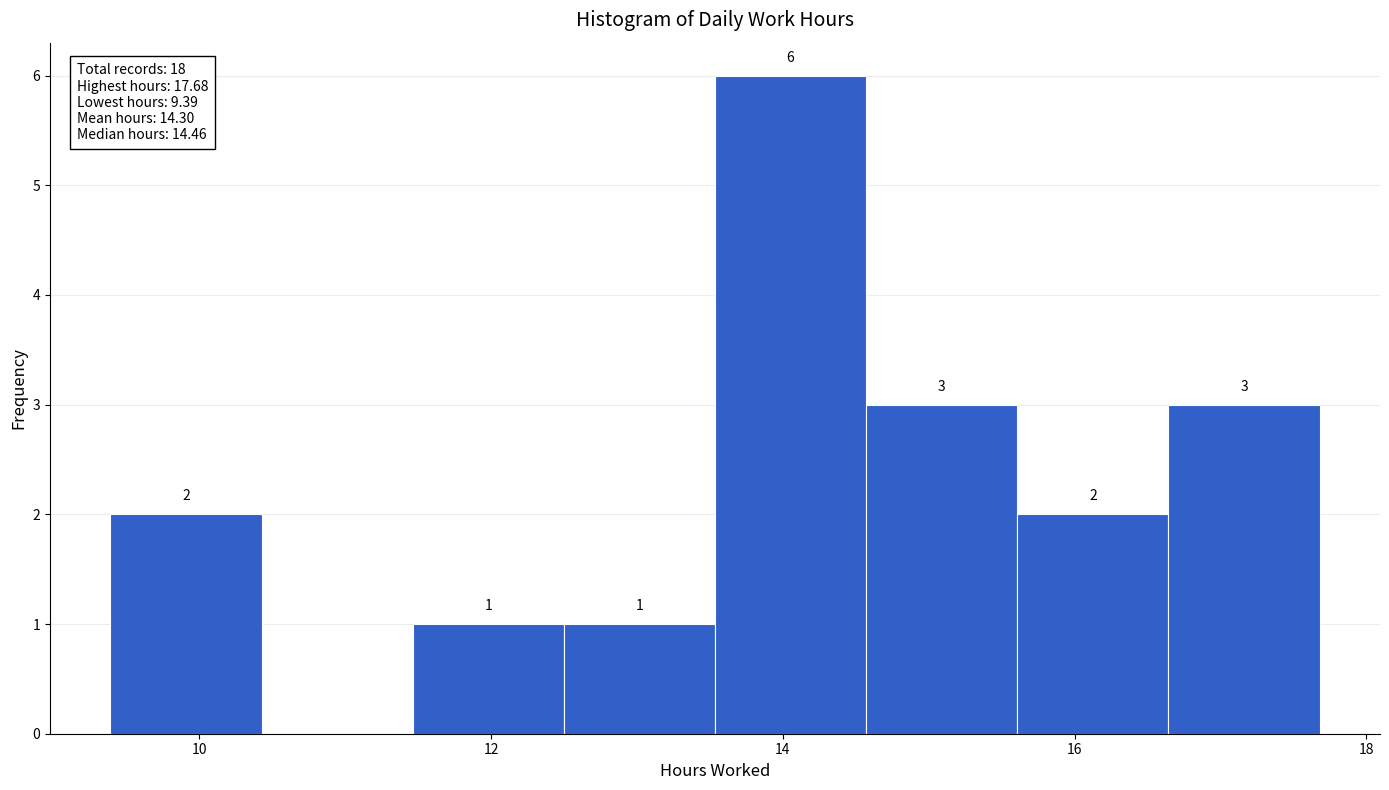

Which range on the x-axis has the tallest bar?

13.6 to 14.6